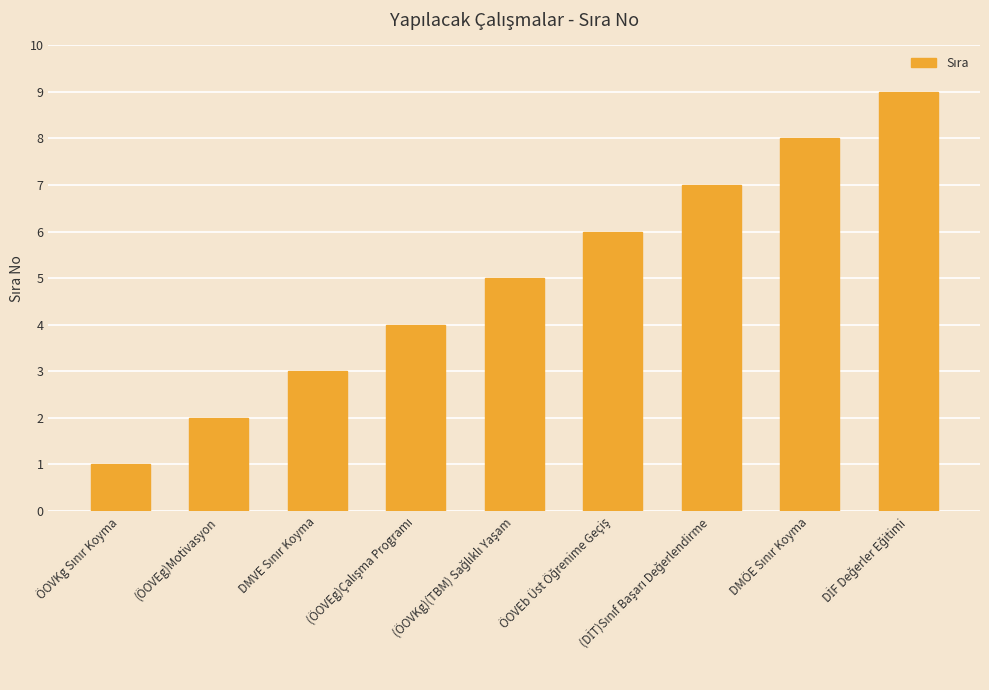

What is the average value?

5